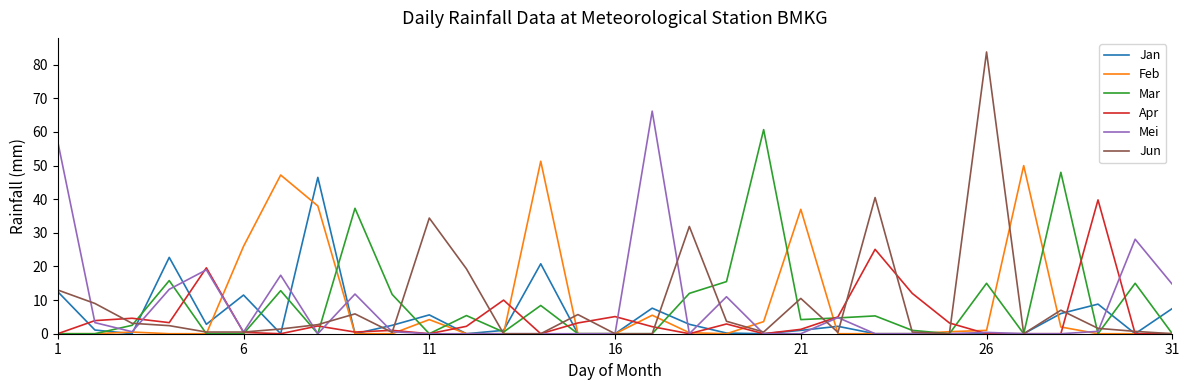

Count the number of data series in this chart.

6